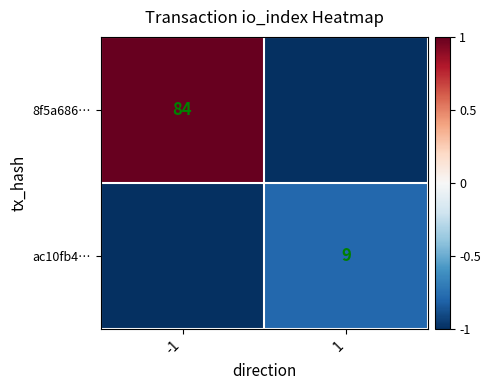

The ac10fb4… series shows -1.1 at 1. True or false?

False